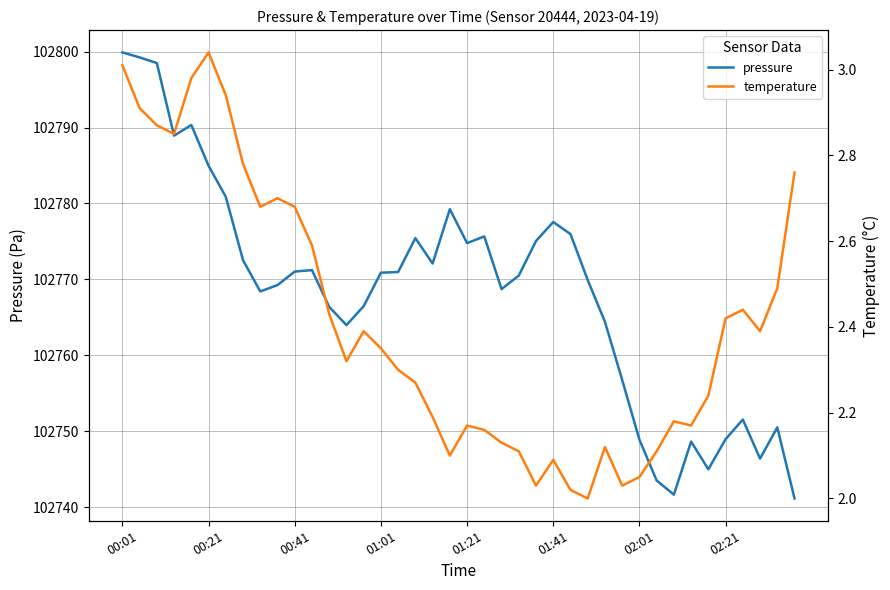

What is the maximum value for pressure?

102799.9